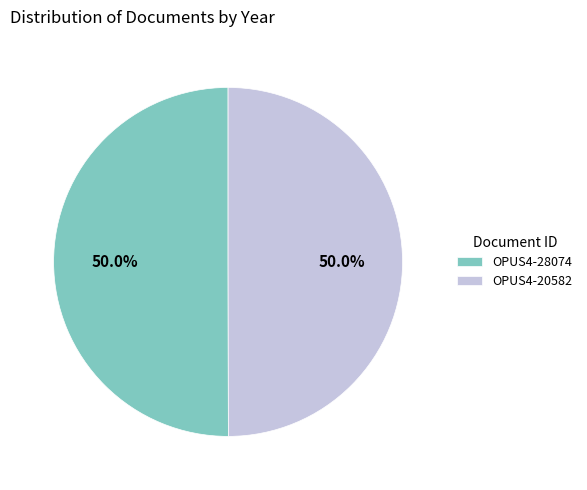

Is the sum of OPUS4-28074 and OPUS4-20582 greater than half?

Yes